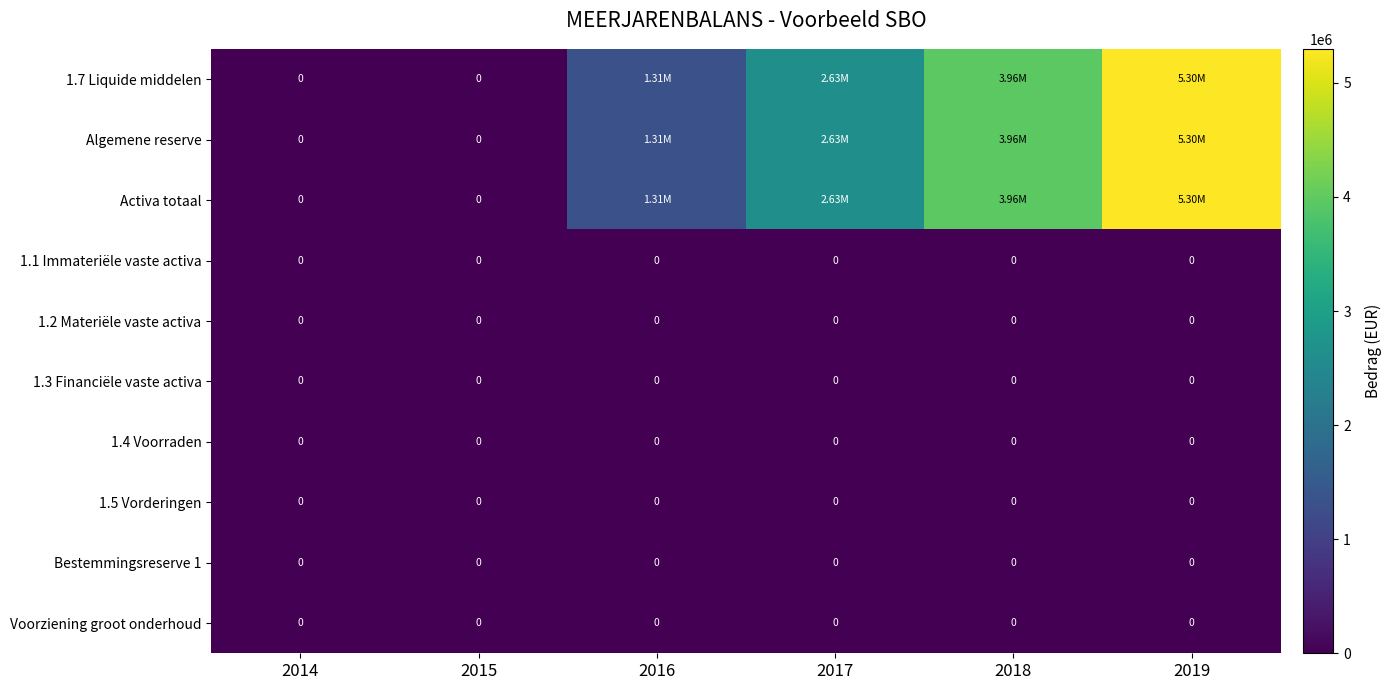

At 2018, list the series in order from smallest to largest.

1.1 Immateriële vaste activa, 1.2 Materiële vaste activa, 1.3 Financiële vaste activa, 1.4 Voorraden, 1.5 Vorderingen, Bestemmingsreserve 1, Voorziening groot onderhoud, 1.7 Liquide middelen, Algemene reserve, Activa totaal